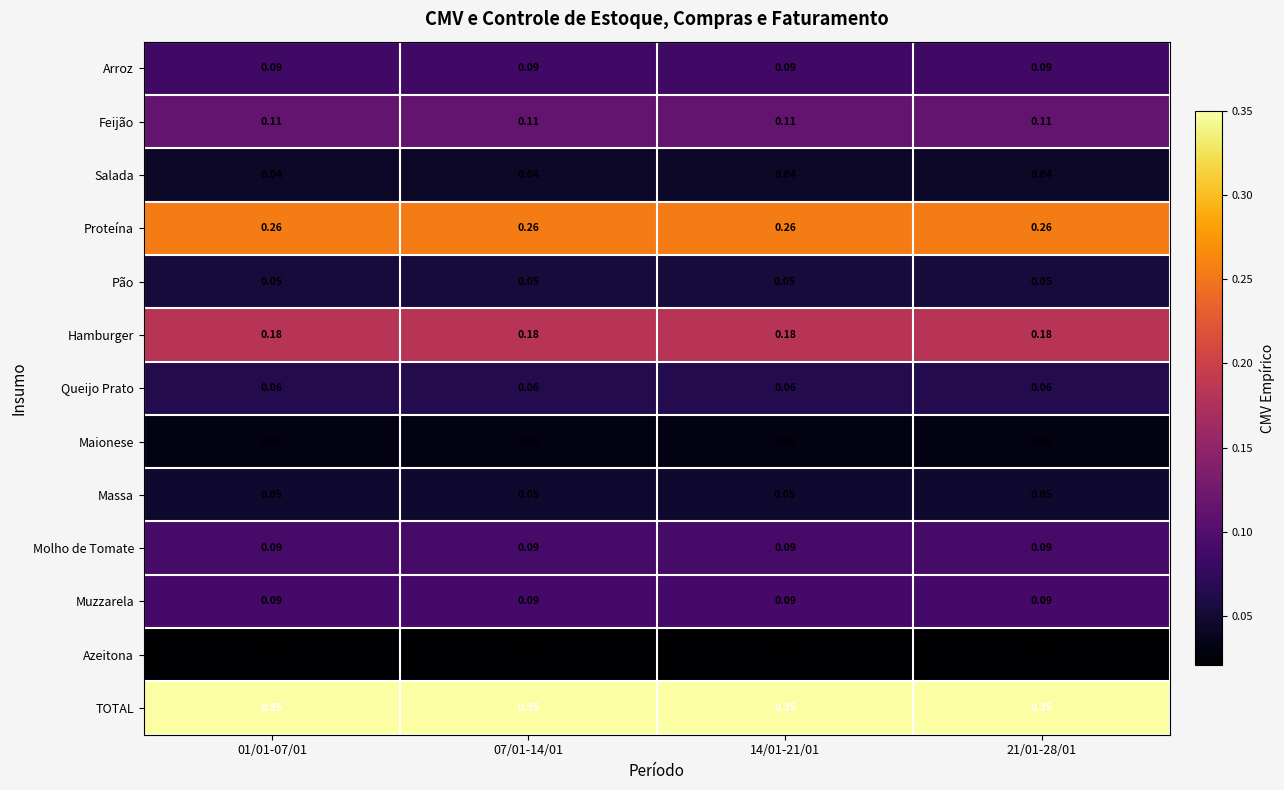

Is the value of Azeitona at 07/01-14/01 greater than the value of Feijão at 07/01-14/01?

No